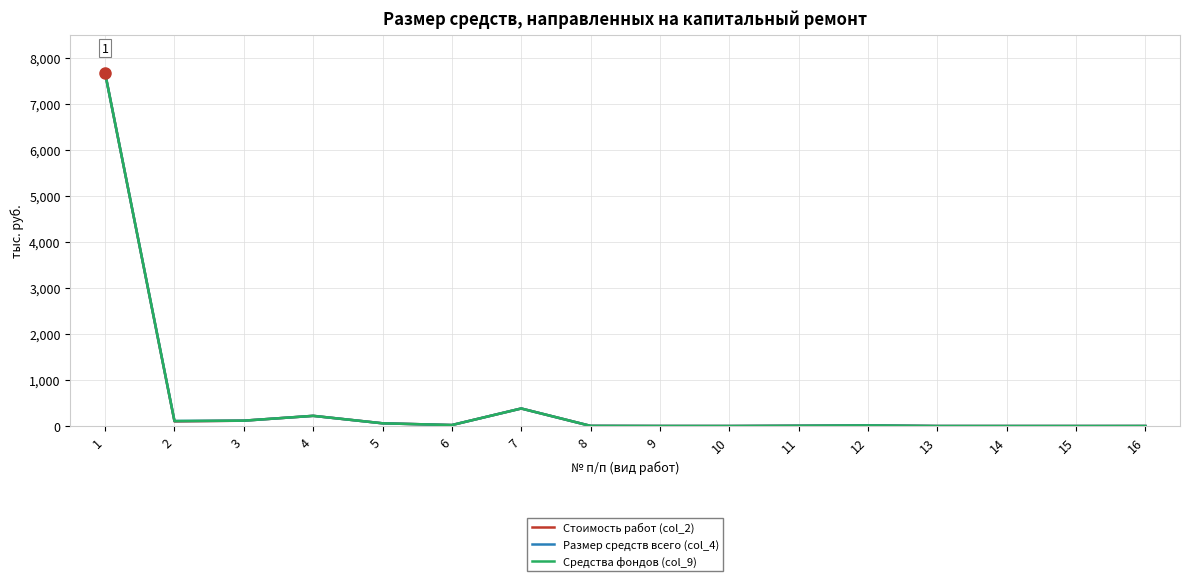

Does the chart display data point markers on the line(s)?

No